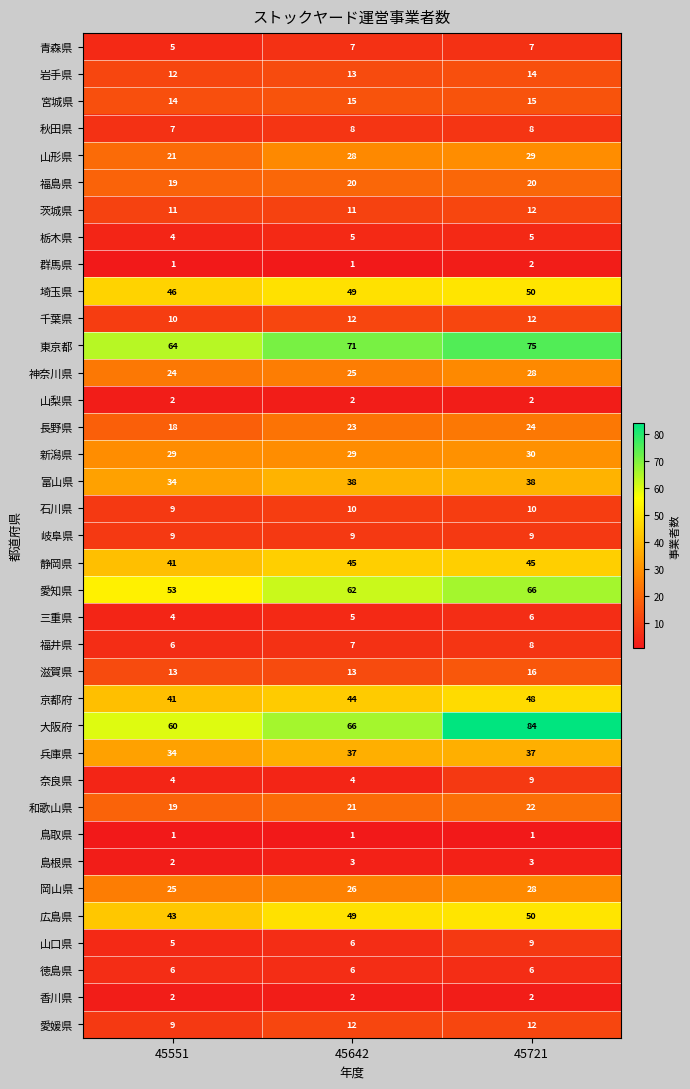

What is the sum of all 青森県 values?

19